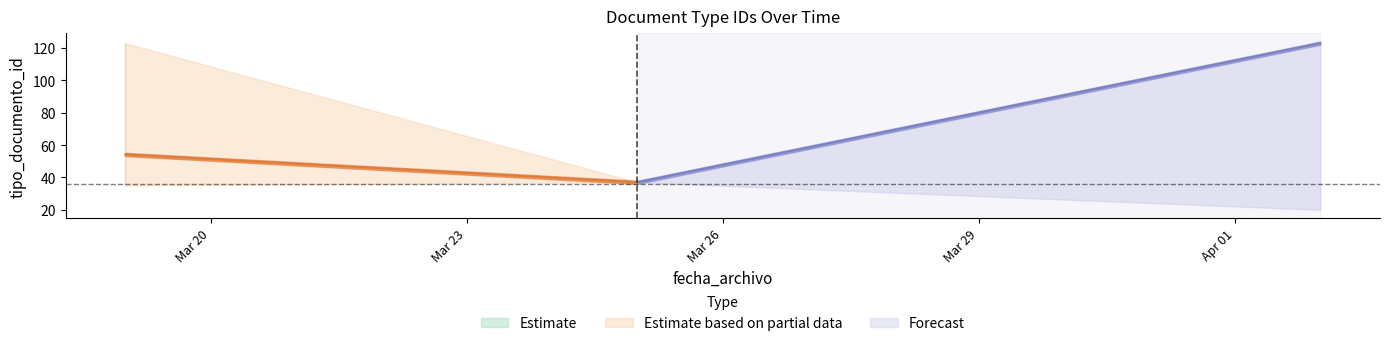

At which category does Estimate based on partial data reach its first local peak?

2013-03-19